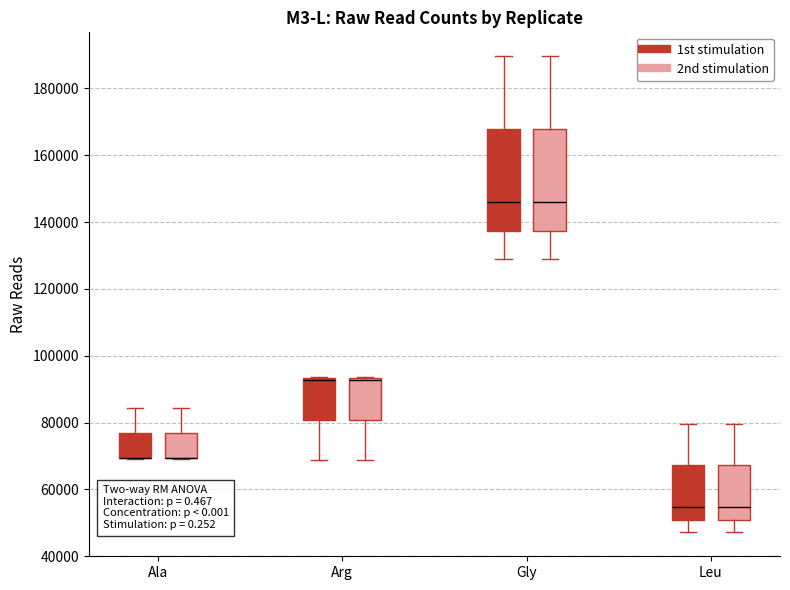

Reading left to right, read every box against the y-axis: the position of its median line, the range the box covers, and the ends of its whiskers. The values are not printed on the chart, so give them approximately, as read against the axis.

Ala (1st stimulation): median 70000 (drawn on the box's lower edge), box 70000 to 76000, whiskers 70000 to 84000
Ala (2nd stimulation): median 70000 (drawn on the box's lower edge), box 70000 to 76000, whiskers 70000 to 84000
Arg (1st stimulation): median 92000 (drawn on the box's upper edge), box 80000 to 94000, whiskers 68000 to 94000
Arg (2nd stimulation): median 92000 (drawn on the box's upper edge), box 80000 to 94000, whiskers 68000 to 94000
Gly (1st stimulation): median 146000, box 138000 to 168000, whiskers 128000 to 190000
Gly (2nd stimulation): median 146000, box 138000 to 168000, whiskers 128000 to 190000
Leu (1st stimulation): median 54000, box 50000 to 68000, whiskers 48000 to 80000
Leu (2nd stimulation): median 54000, box 50000 to 68000, whiskers 48000 to 80000